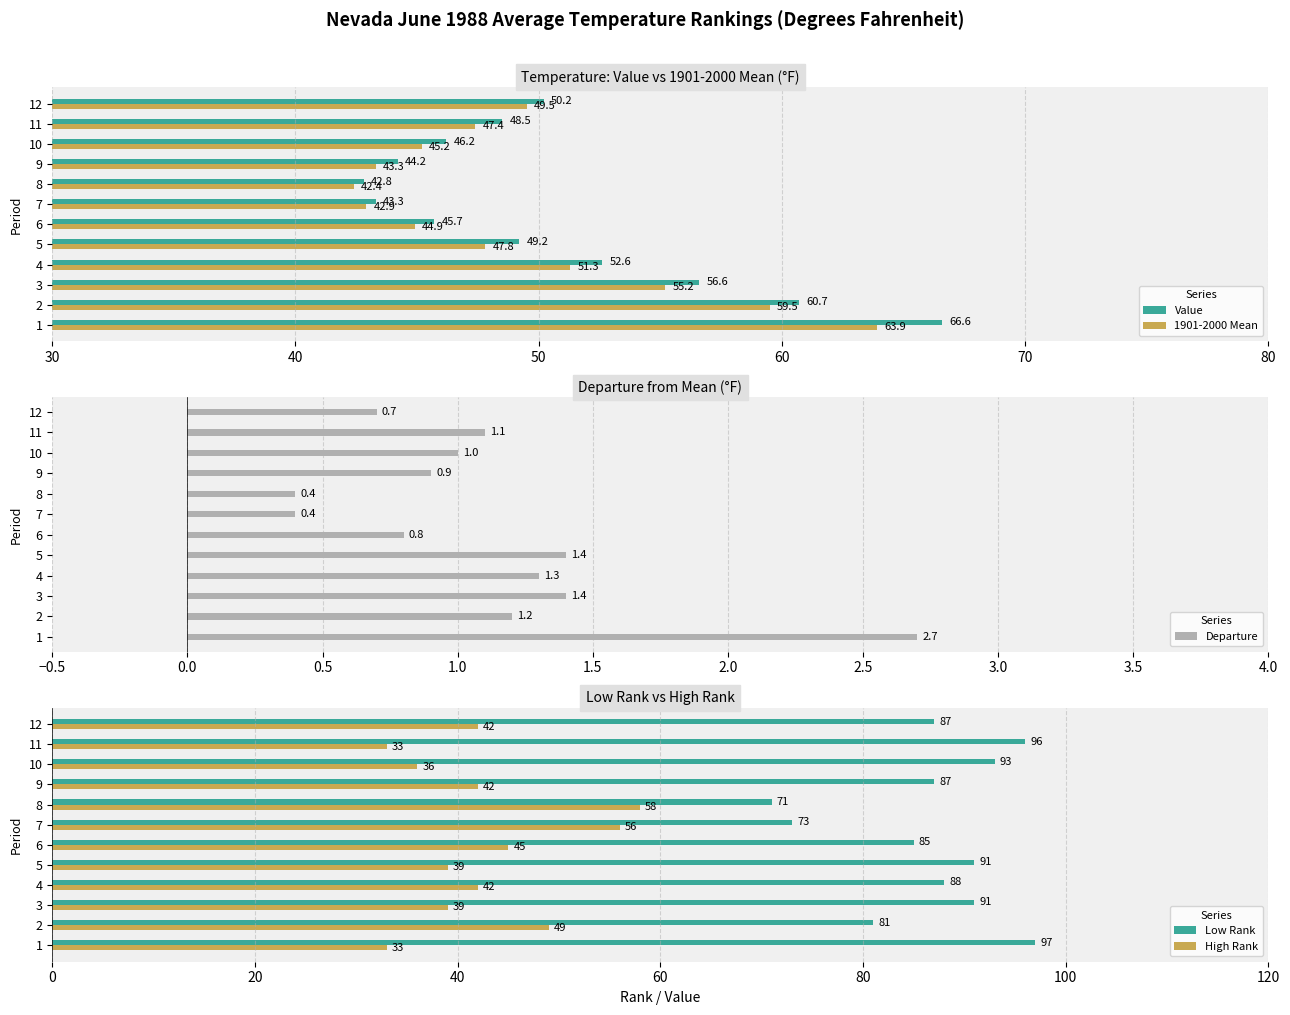

At which label does 1901-2000 Mean reach its minimum?

8